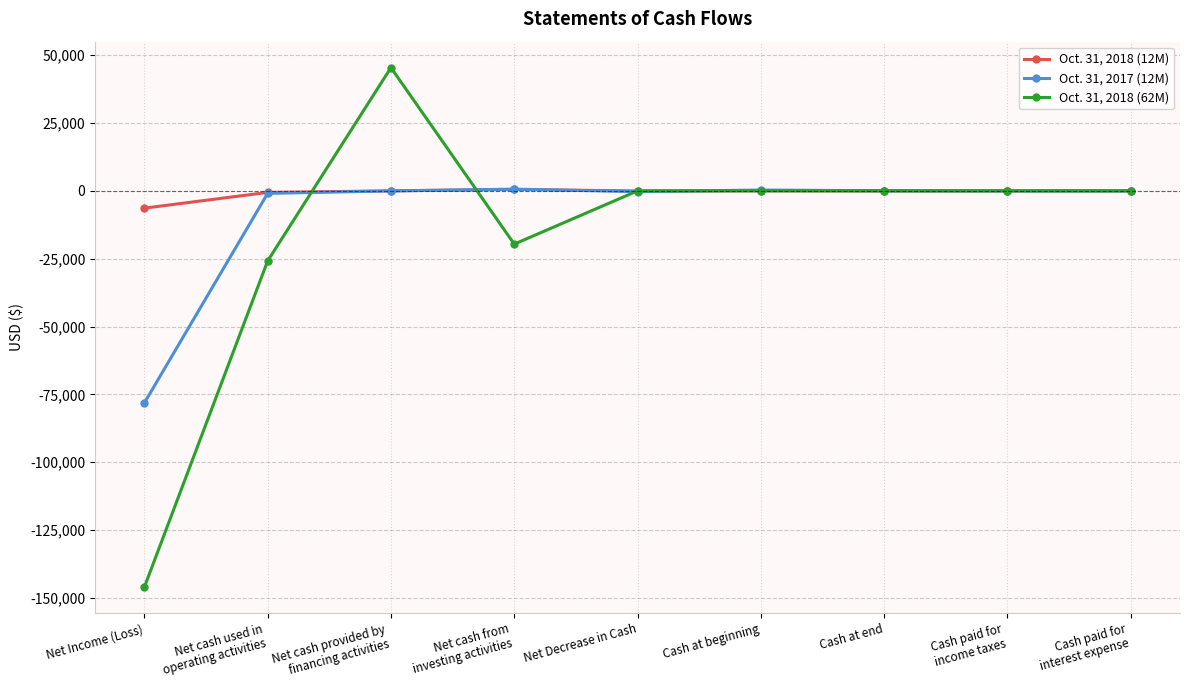

What is the total value across all series at Net cash provided by
financing activities?

45415